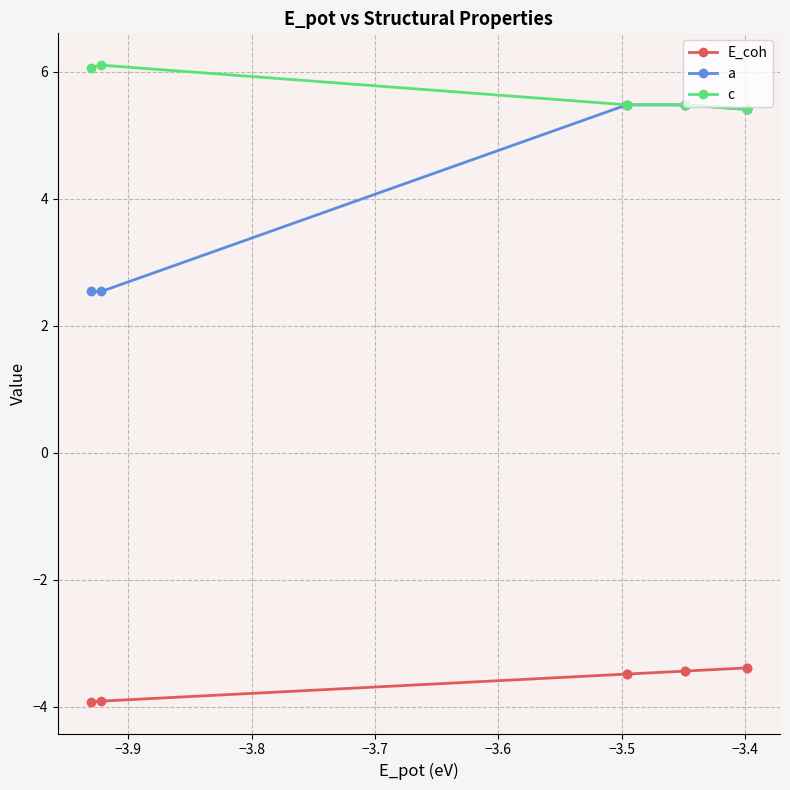

True or false: c and E_coh intersect in this chart.

False